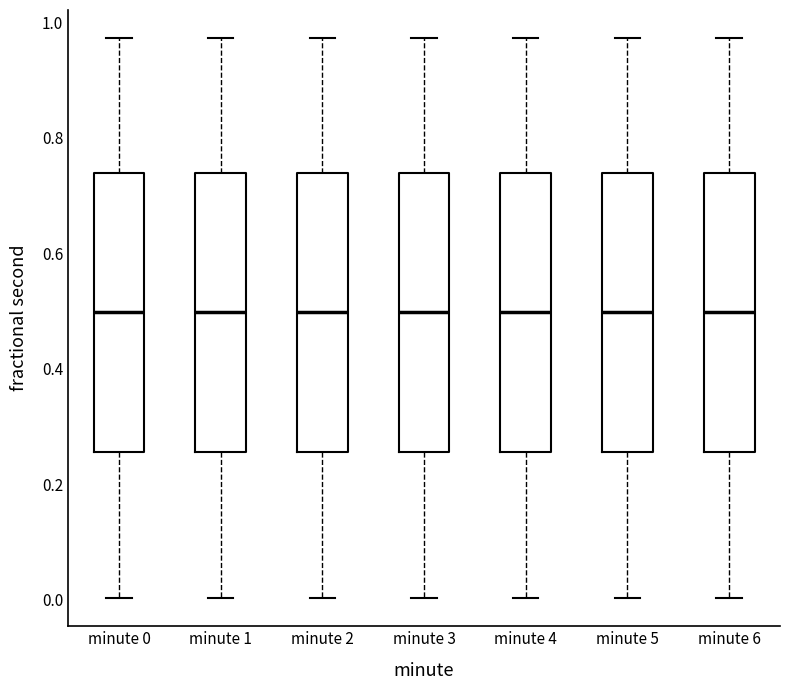

Where does the upper whisker of the box for minute 2 end on the y-axis? The values are not printed on the chart, so give them approximately, as read against the axis.

0.98